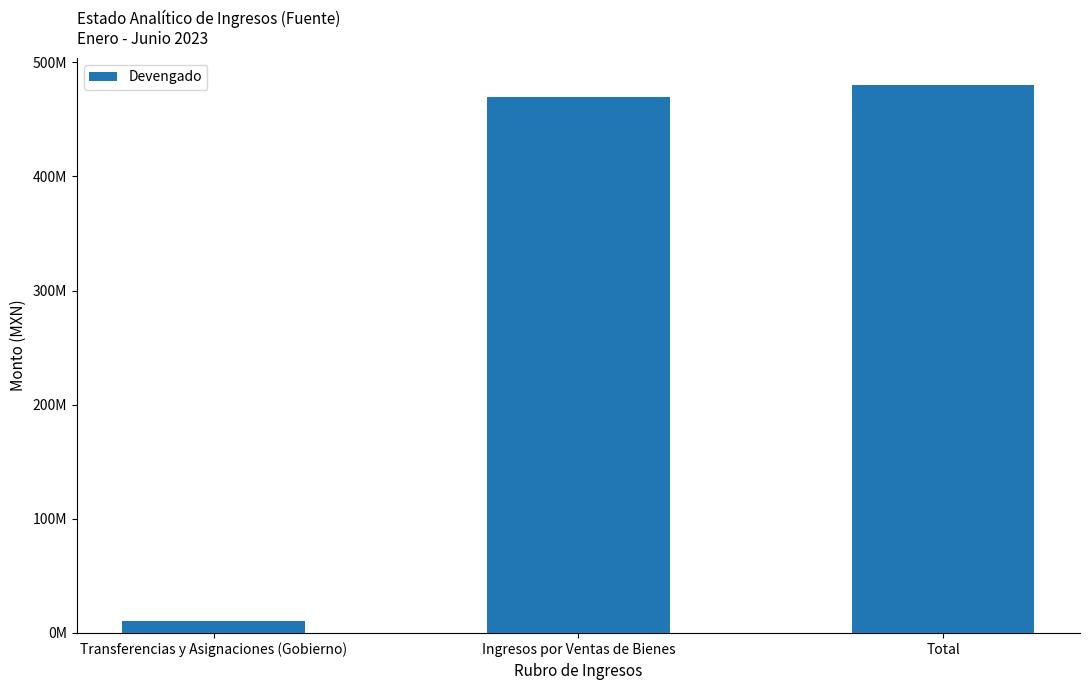

Reading left to right, extract all data points from this chart.

Transferencias y Asignaciones (Gobierno)=10104728.3	Ingresos por Ventas de Bienes=469746441.3	Total=479851169.6